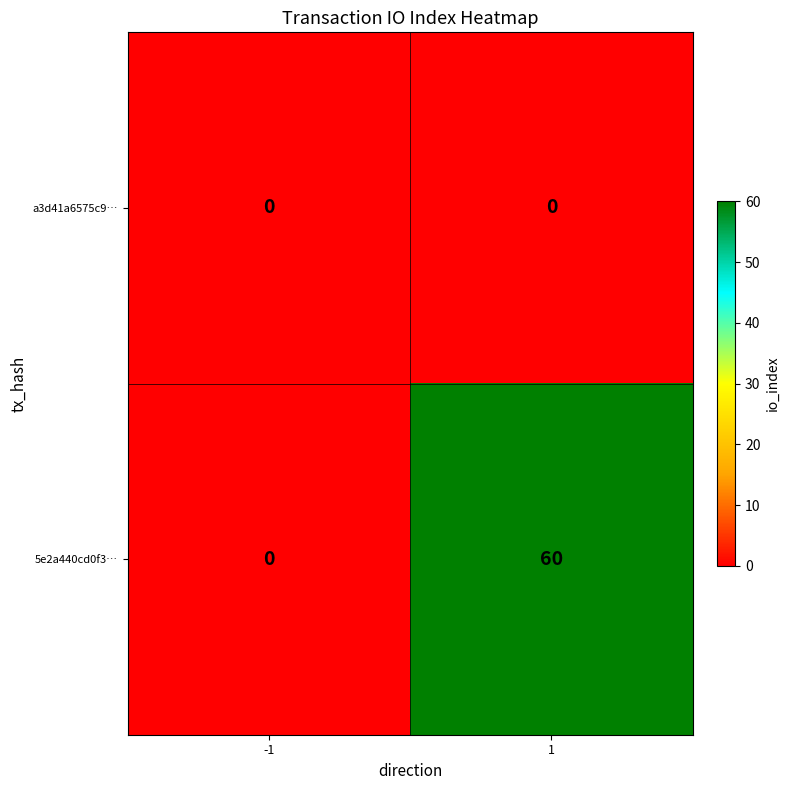

What is the spread (max minus min) of values at 1?

60